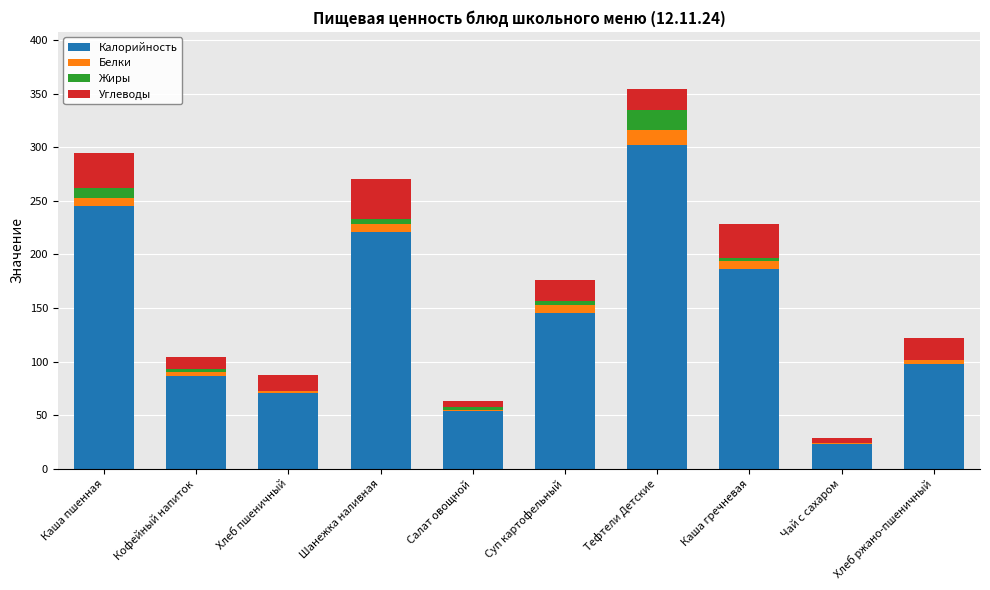

What is the maximum value for Калорийность?

302.3